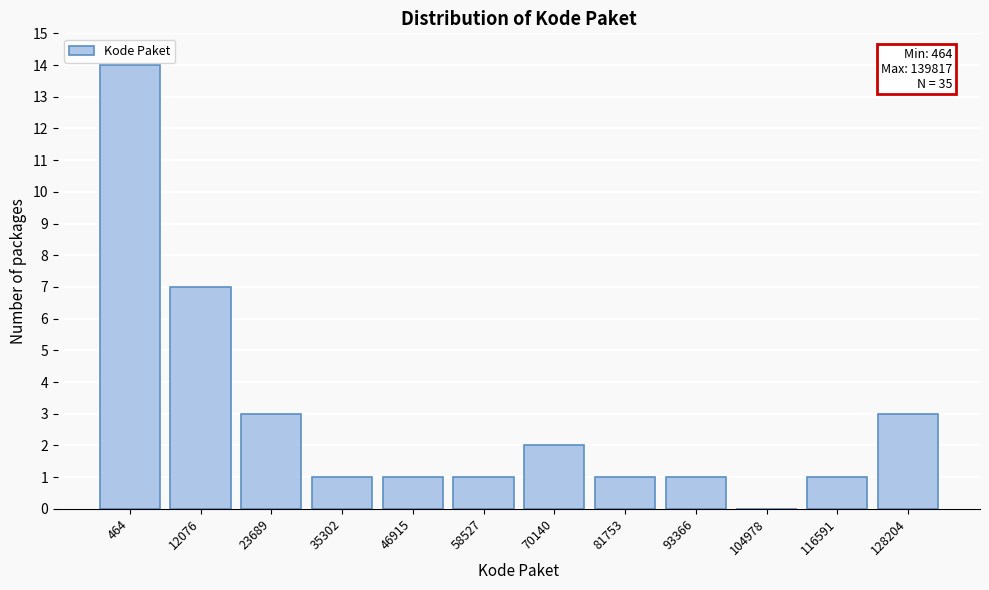

Reading left to right, what are all the values shown in this chart?

464=14	12076=7	23689=3	35302=1	46915=1	58527=1	70140=2	81753=1	93366=1	104978=0	116591=1	128204=3